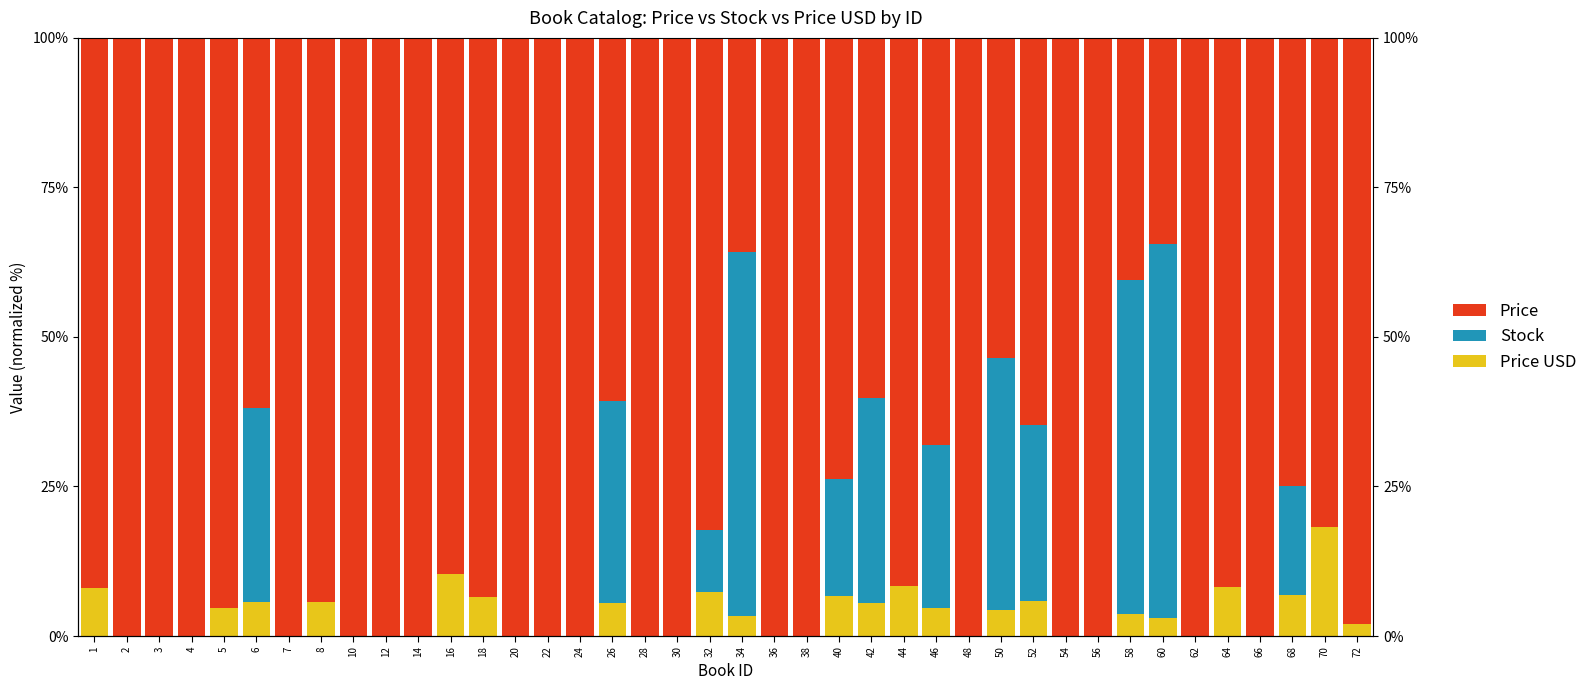

Rank the series by their maximum value, from highest to lowest.

Price, Stock, Price USD